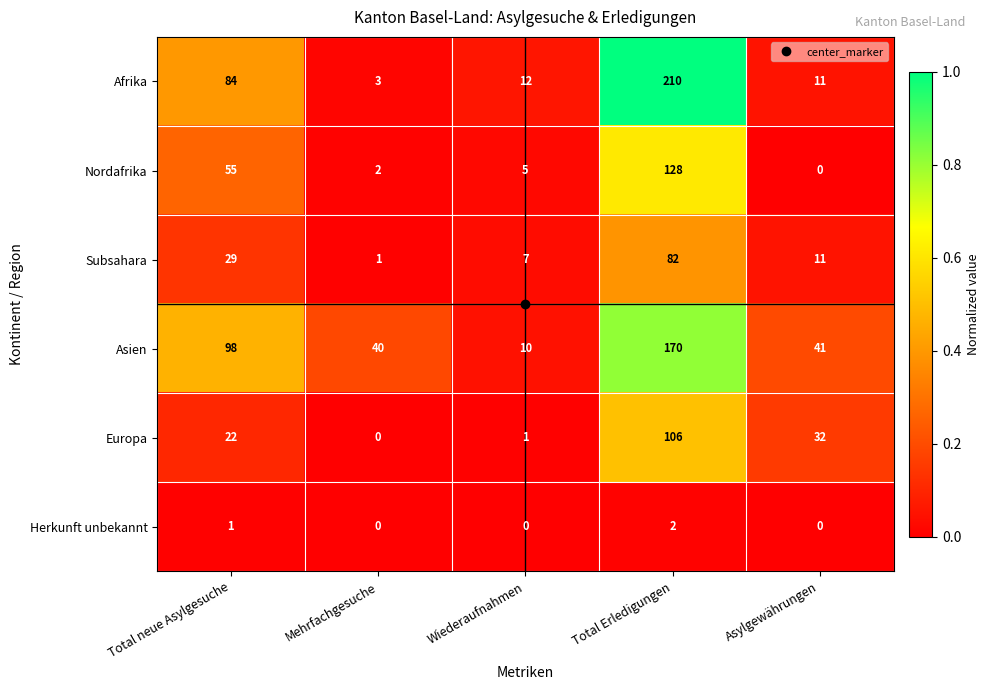

Rank the series at Wiederaufnahmen from lowest to highest value.

Herkunft unbekannt, Europa, Nordafrika, Subsahara, Asien, Afrika